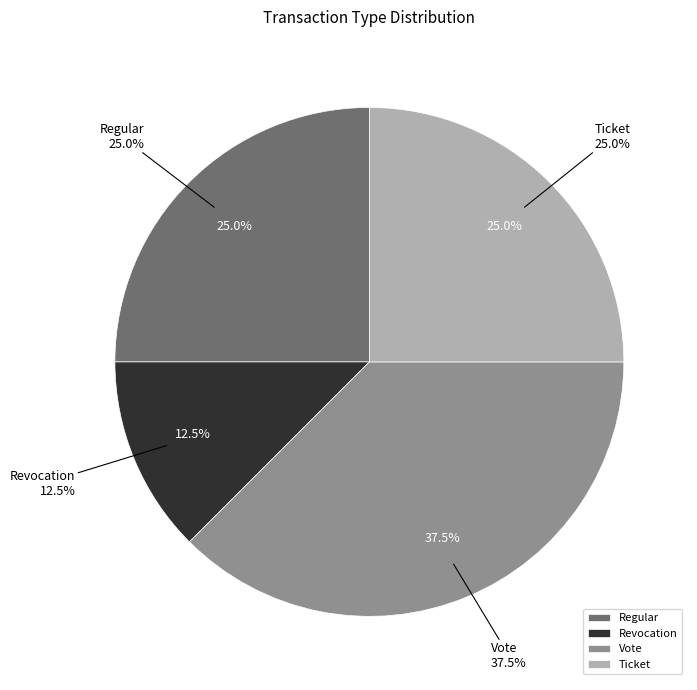

To the nearest percent, what percentage of the pie is Regular?

25%